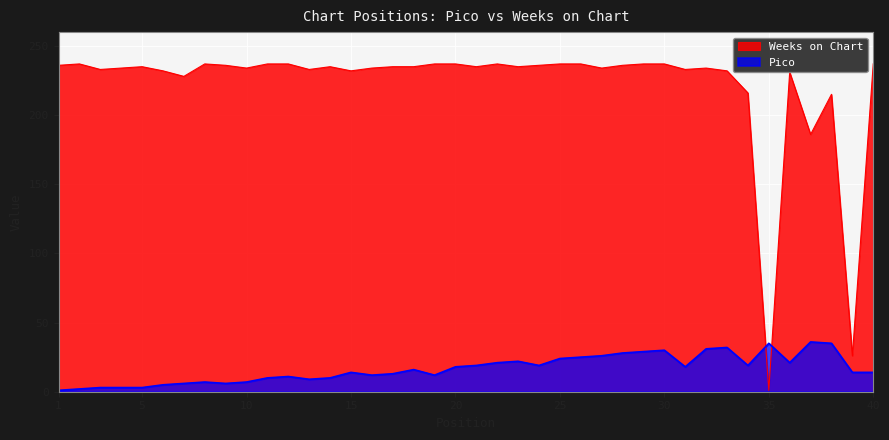

At which category does Pico reach its first local valley?

9